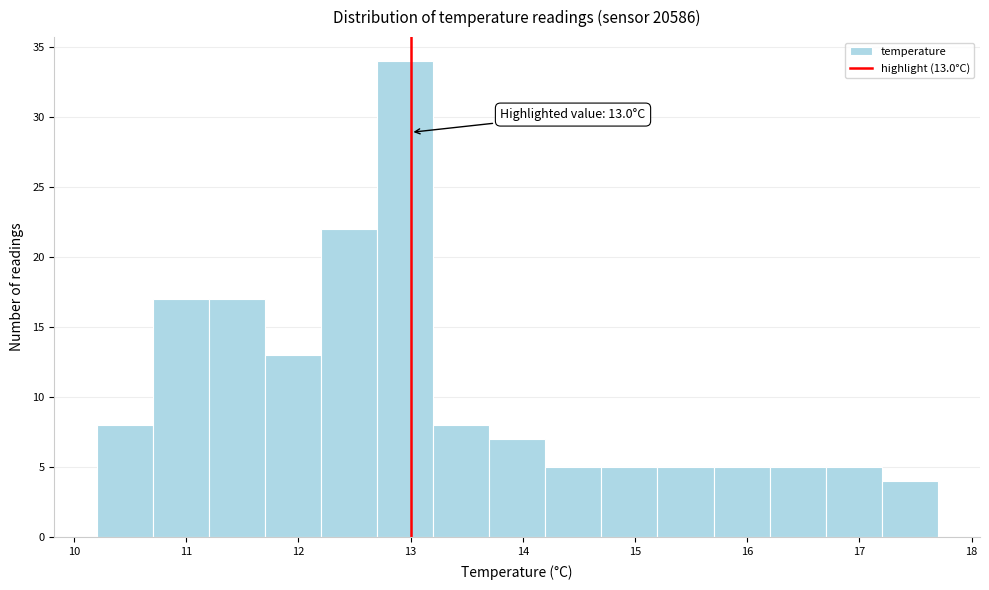

Over which range of the x-axis is the bar tallest?

12.7 to 13.2